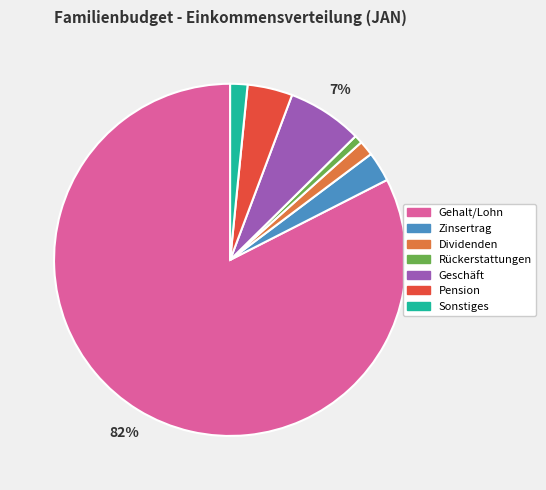

Is it true that Sonstiges is 12% of the pie?

False